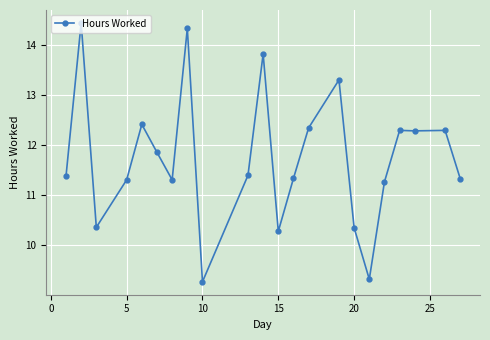

What is the average value?

11.7